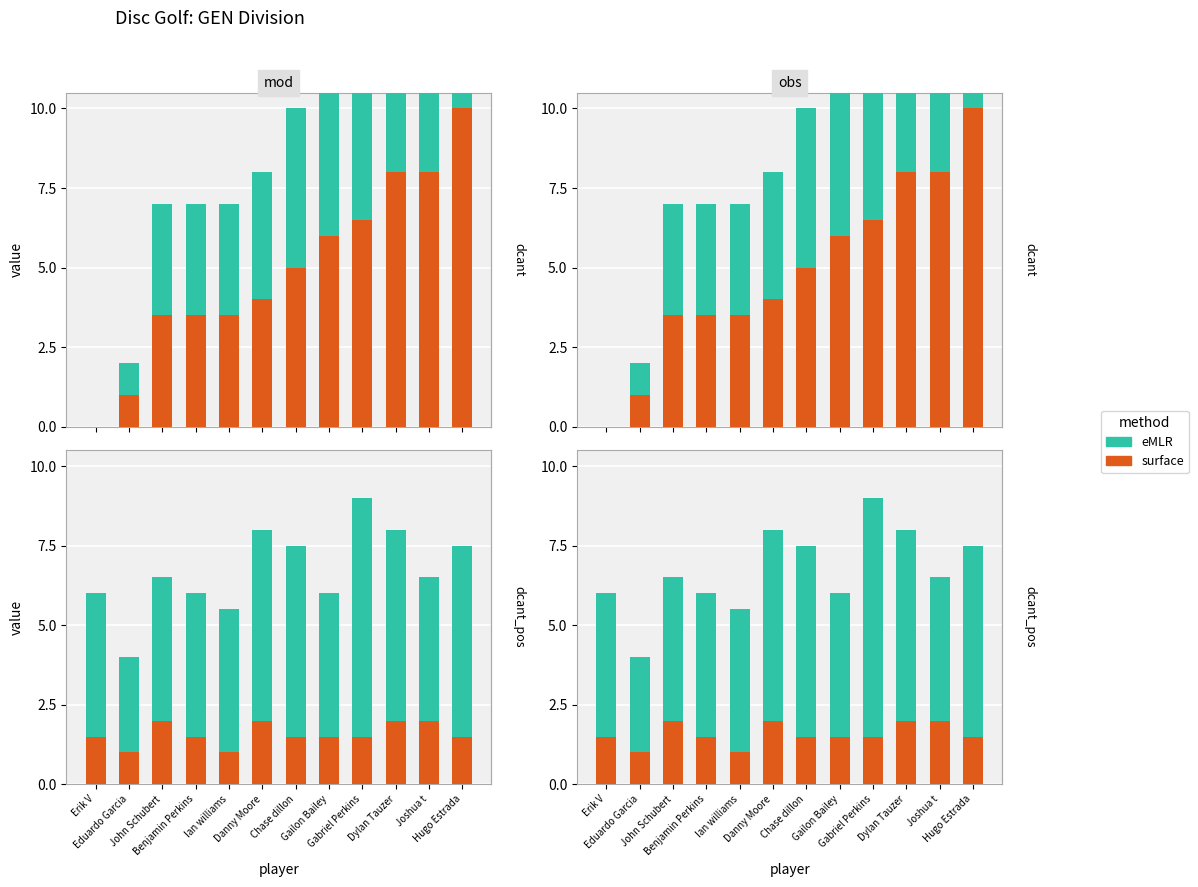

What is the spread (max minus min) of values at Hugo Estrada?

4.5